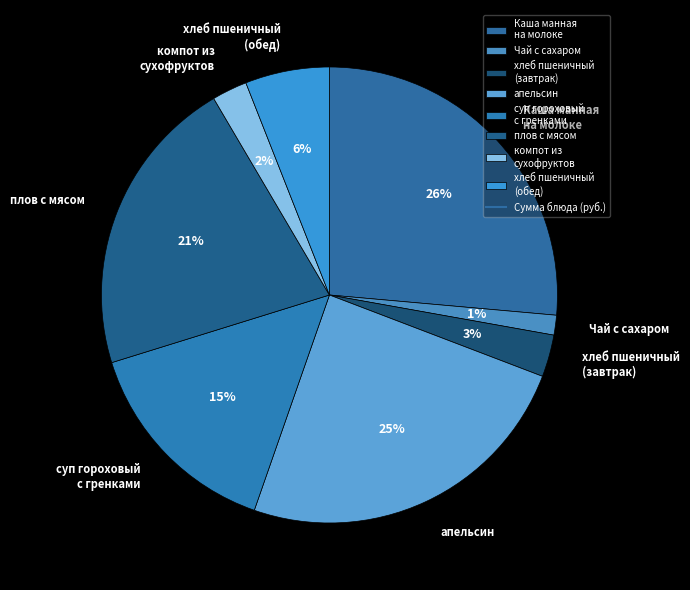

How many slices are in this pie chart?

8